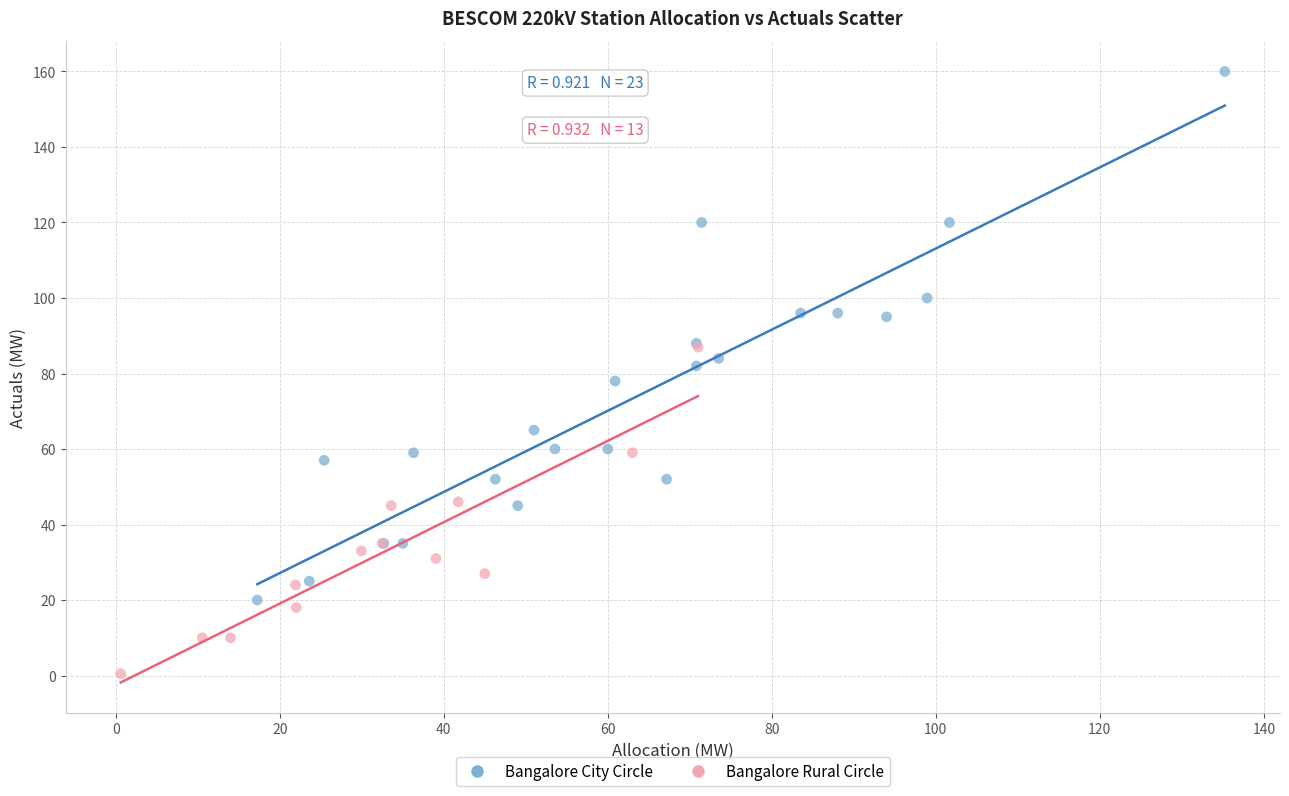

Which series has the largest Y range (max minus min)?

Bangalore City Circle